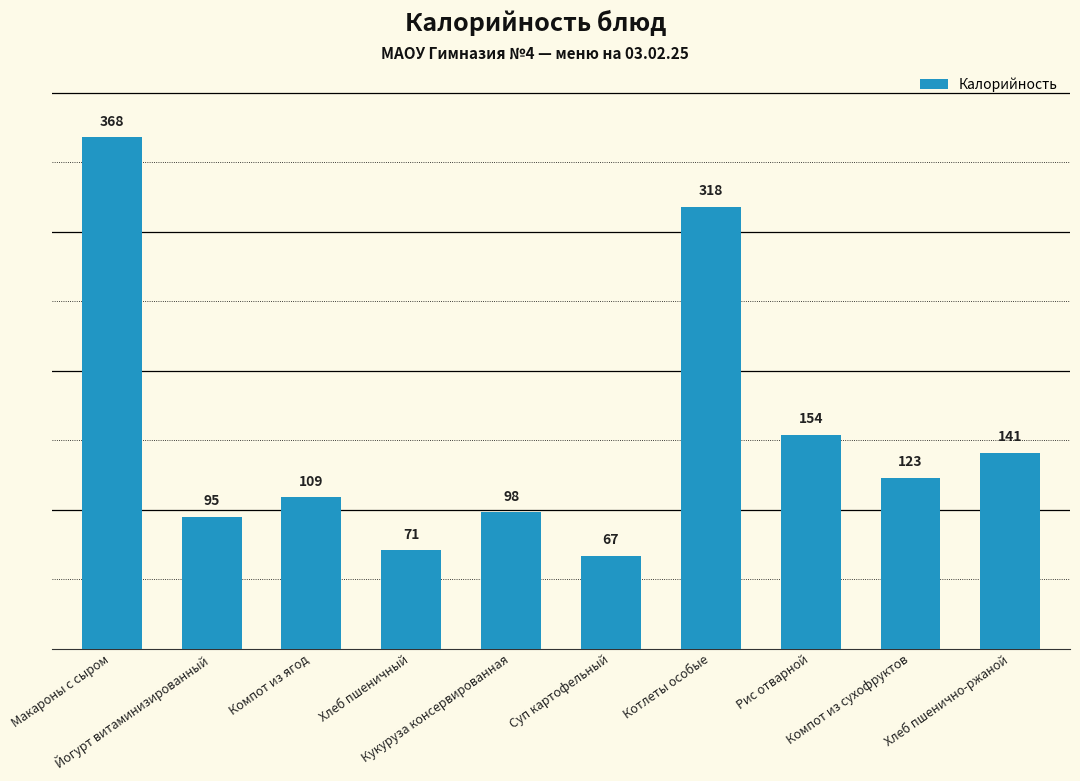

Reading left to right, what are all the values shown in this chart?

368	95	109	71	98	67	318	154	123	141